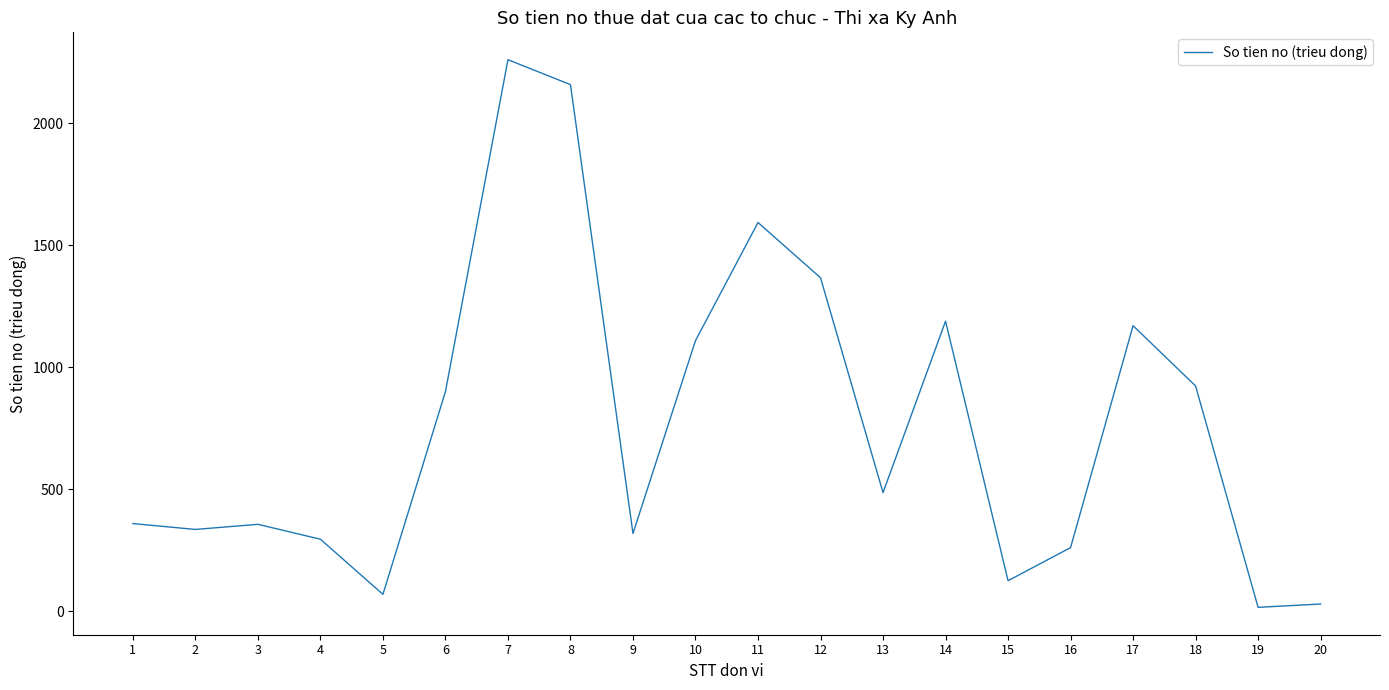

What is the difference between the maximum and minimum values?

2244.6